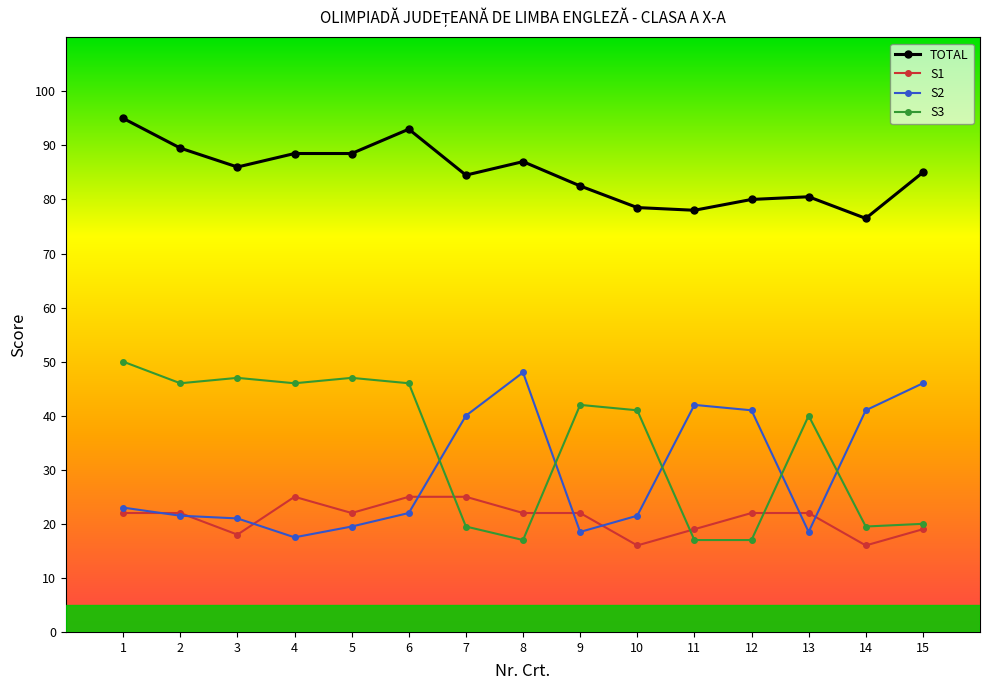

The S3 series shows 4.3 at 11. True or false?

False